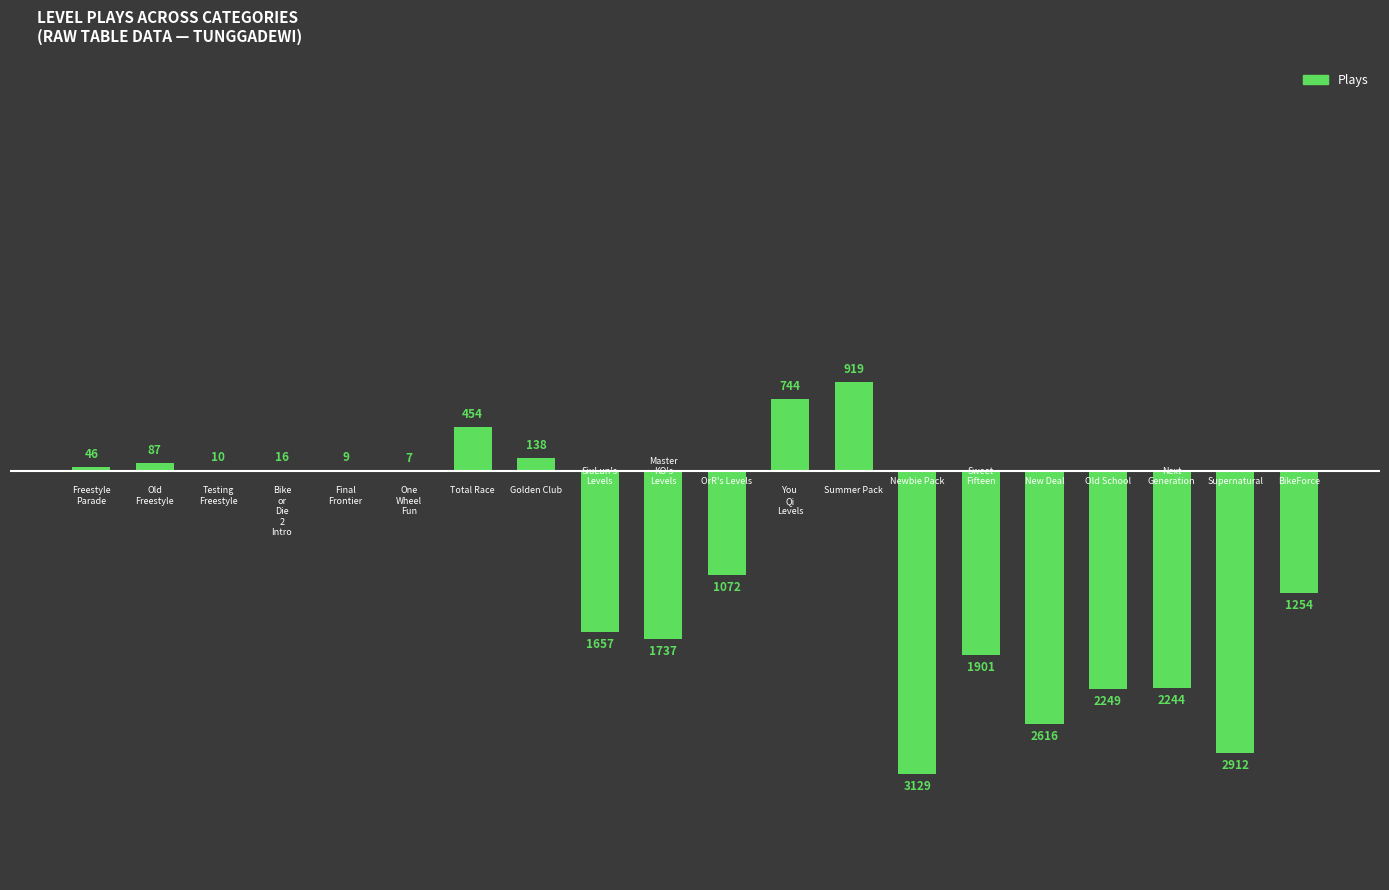

What is the greatest value displayed?

919